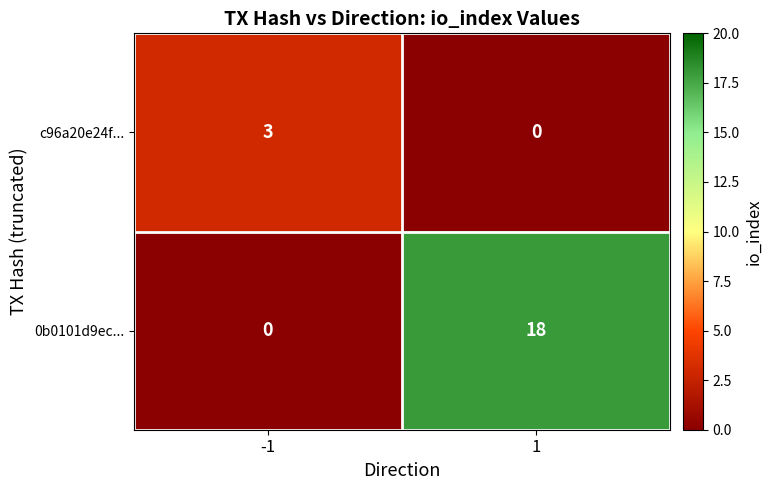

What is the total value across all series at 1?

18